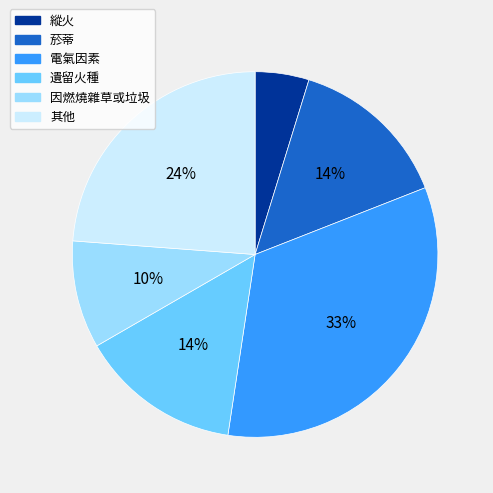

Between 因燃燒雜草或垃圾 and 縱火, which is larger?

因燃燒雜草或垃圾